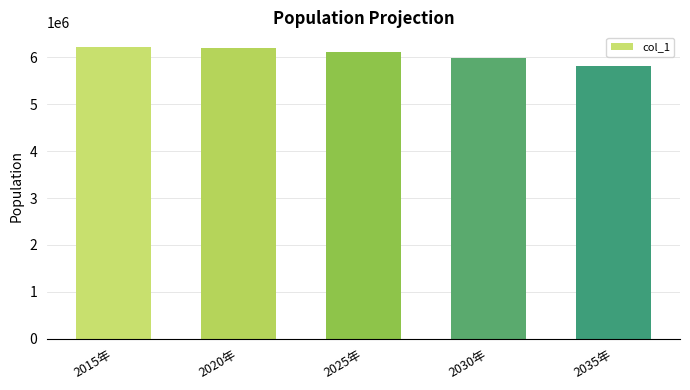

What is the sum of all values?

30354284